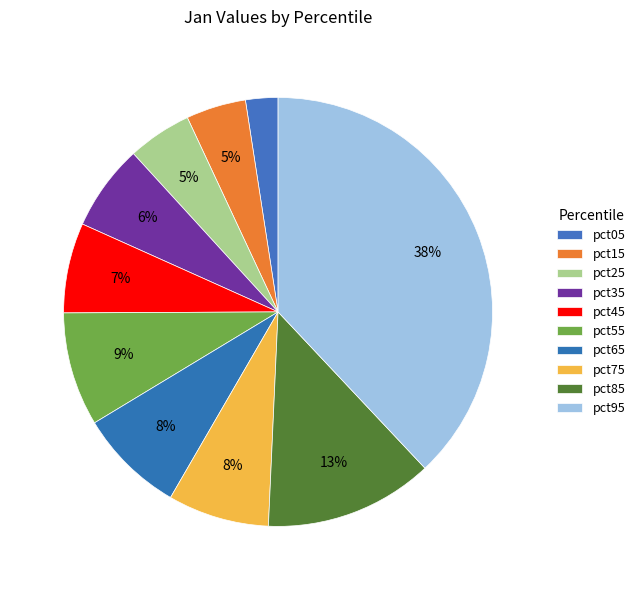

To the nearest percent, what percentage of the pie is pct35?

6%